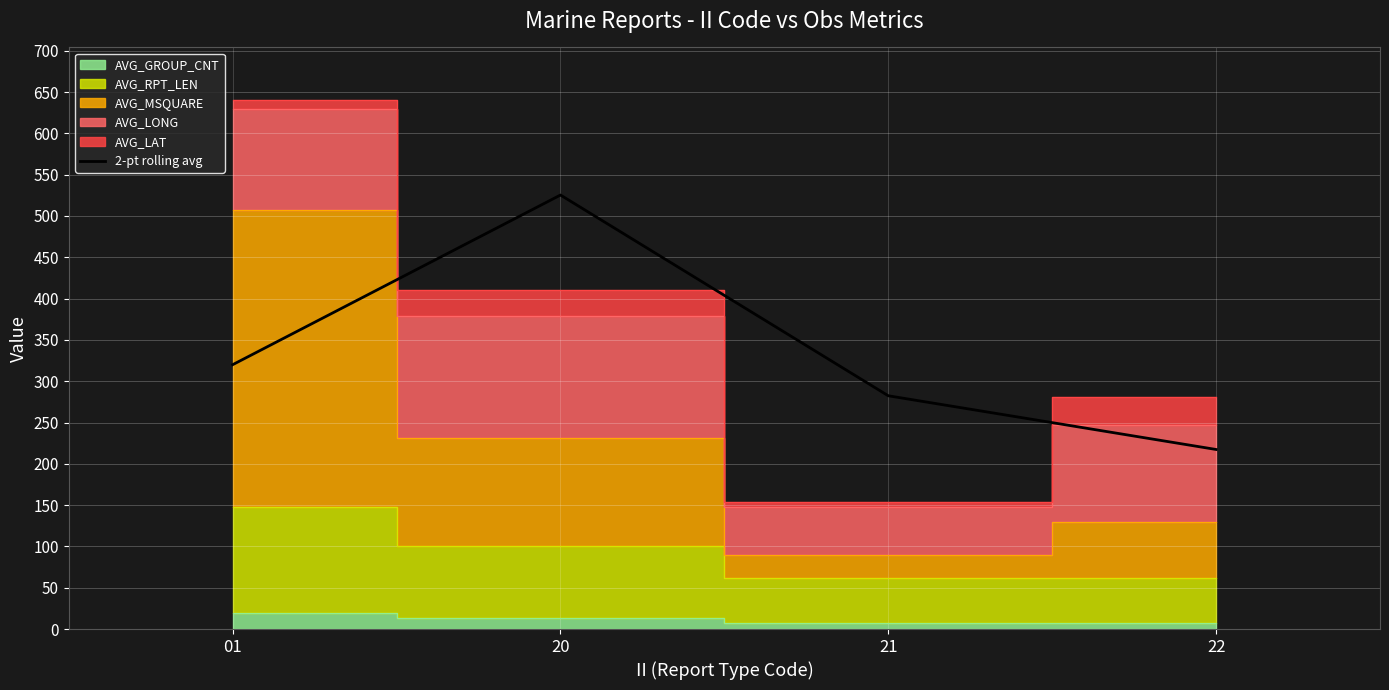

Read the value at 01.

320.0